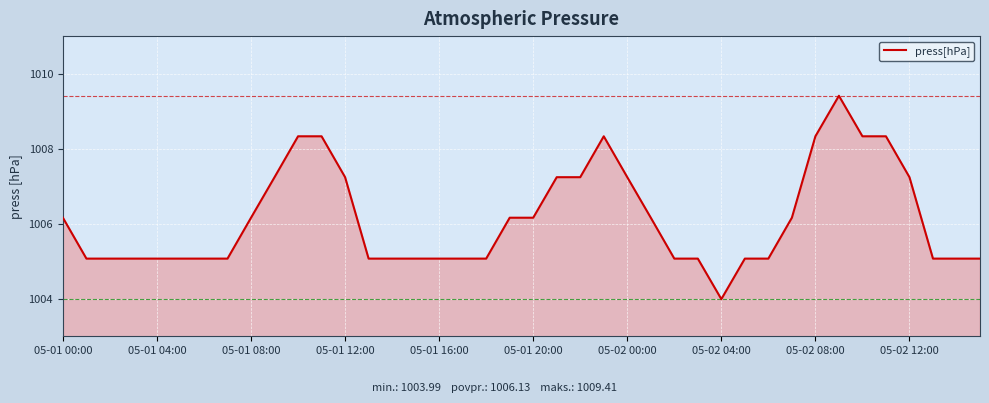

What is the minimum value shown in the chart?

1004.0